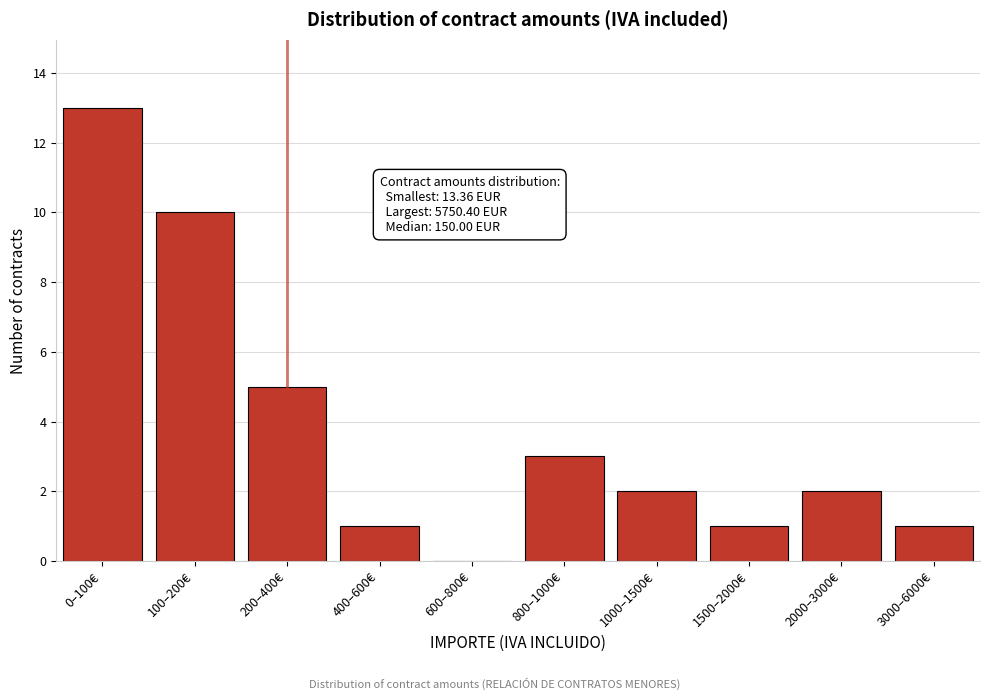

Reading left to right, extract all data points from this chart.

0–100€=13	100–200€=10	200–400€=5	400–600€=1	600–800€=0	800–1000€=3	1000–1500€=2	1500–2000€=1	2000–3000€=2	3000–6000€=1